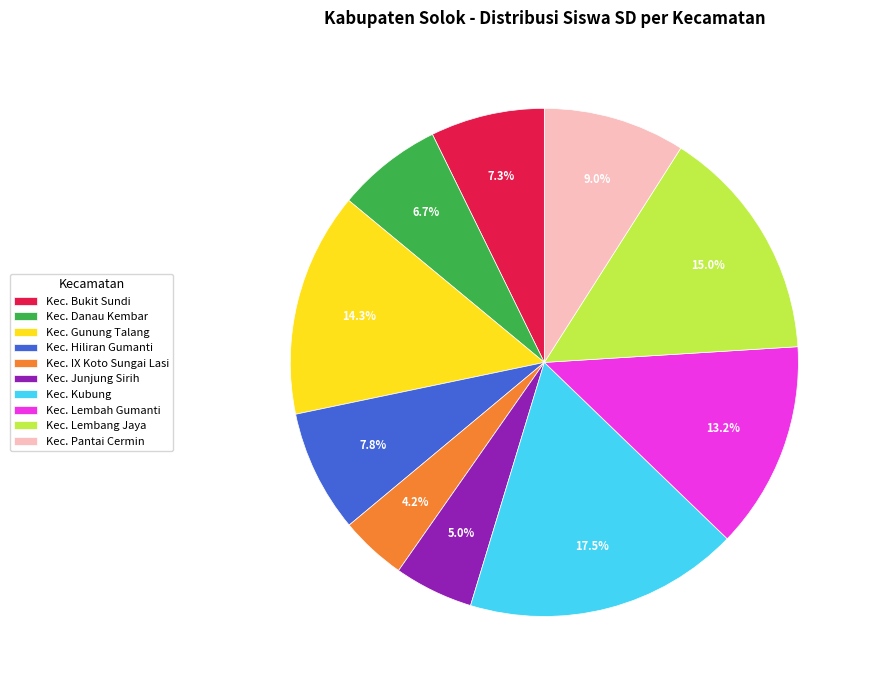

Which category has the smallest portion of the pie?

Kec. IX Koto Sungai Lasi